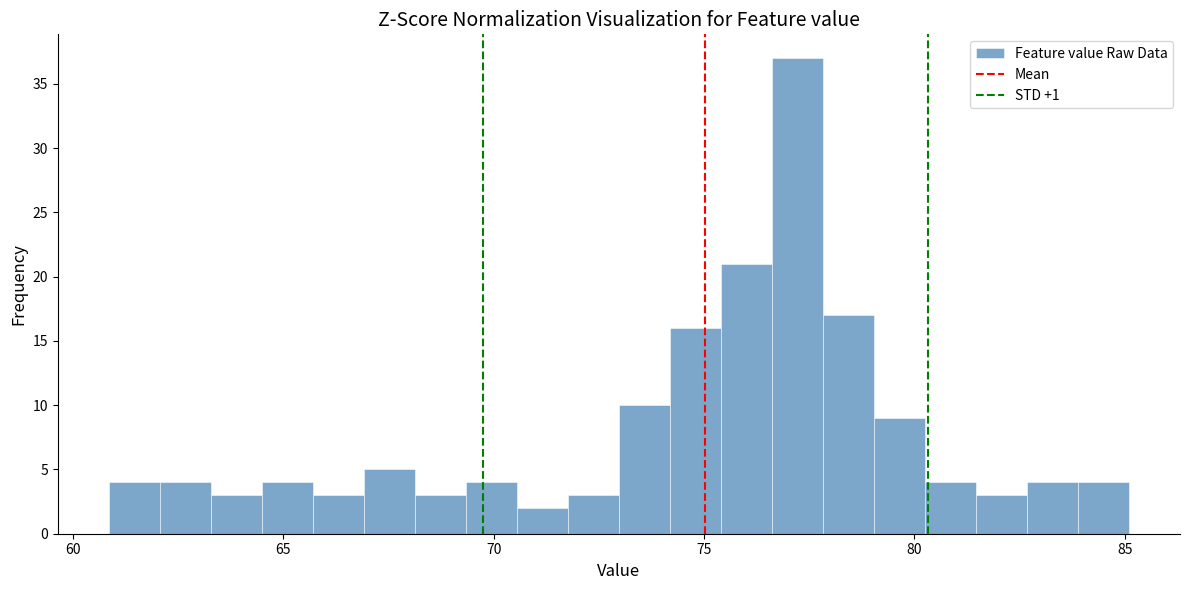

Read against the x-axis, roughly where is the centre of the tallest bar?

77.0